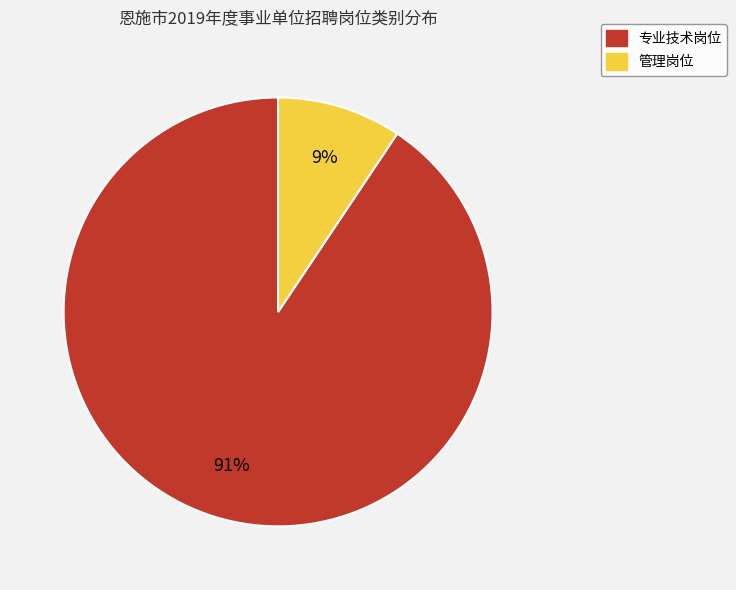

Is 管理岗位 the majority of the pie?

No